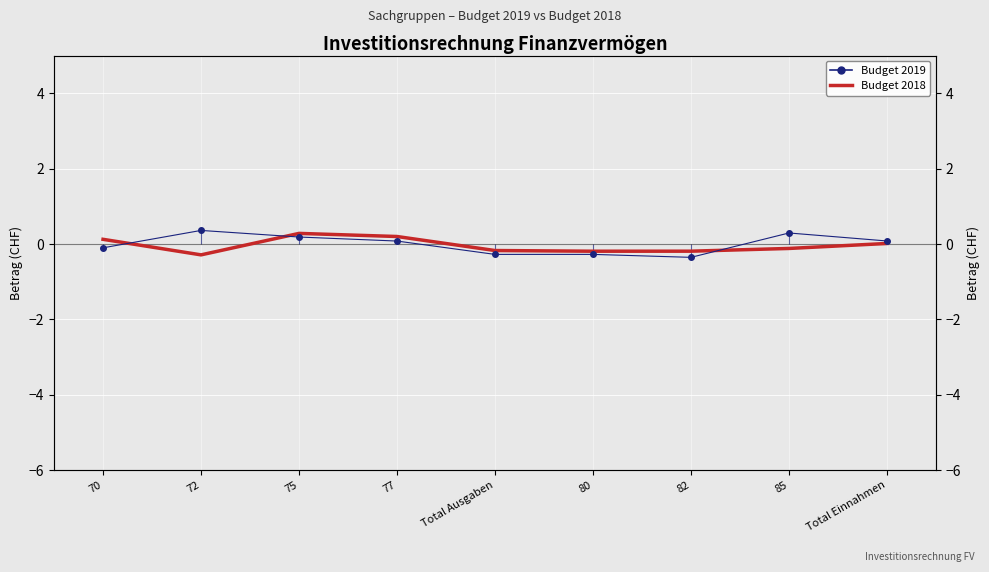

Between which two adjacent categories do Budget 2019 and Budget 2018 first intersect?

70 and 72